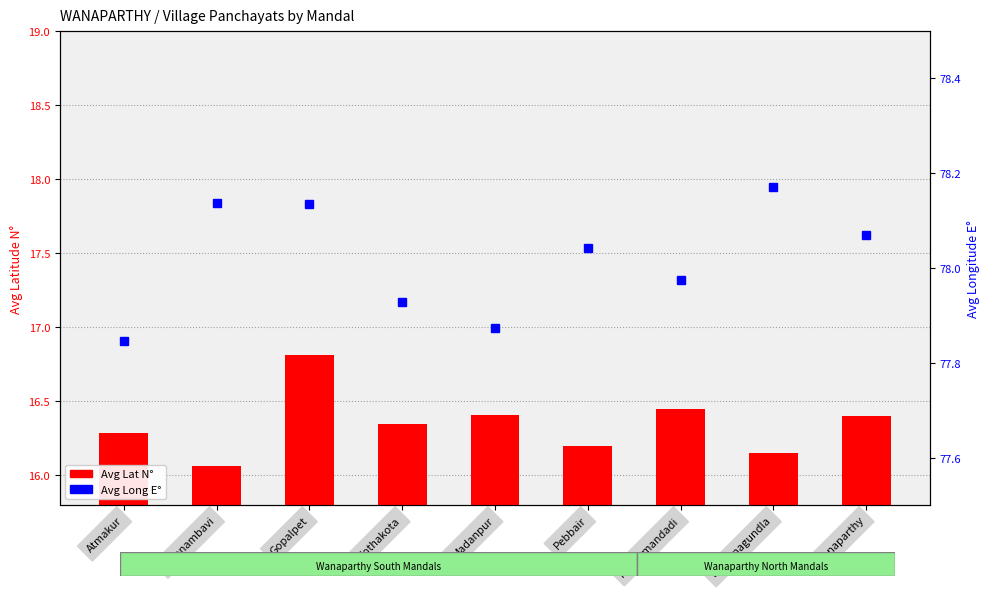

Rank the series by their maximum value, from highest to lowest.

Avg Long E°, Avg Lat N°